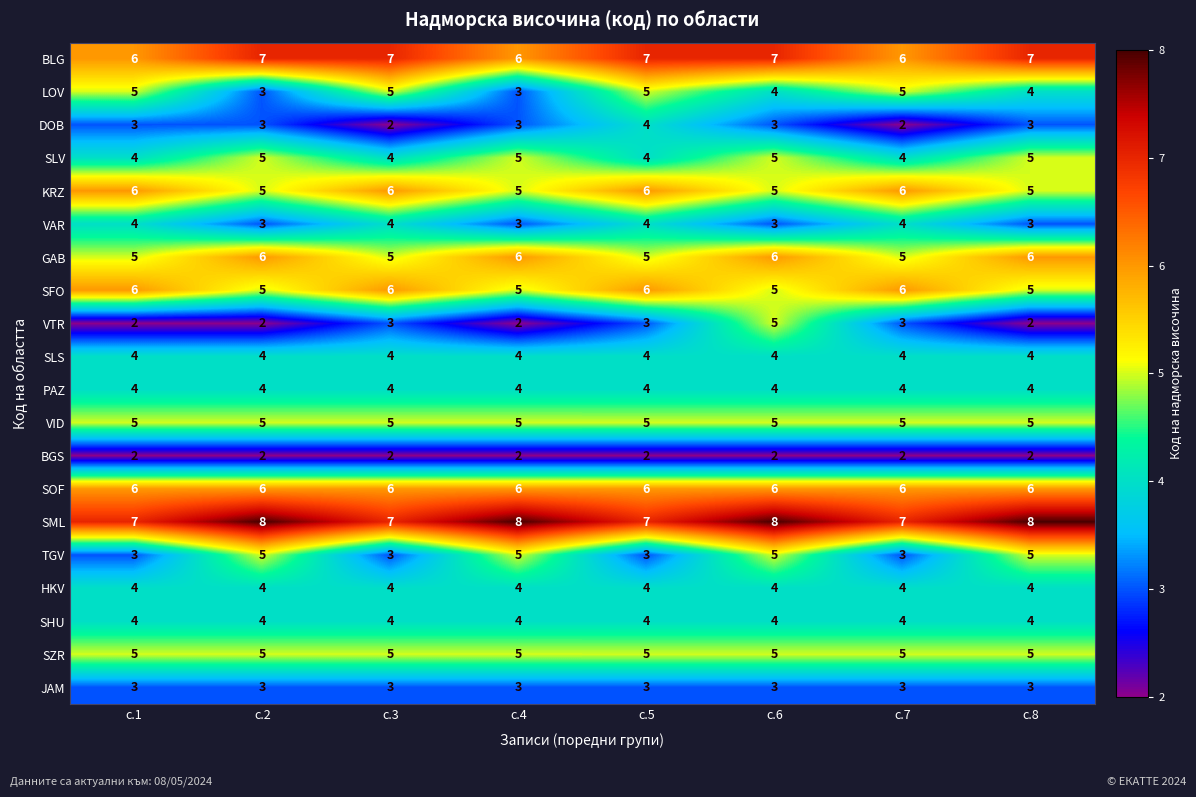

Which series has the widest spread of values?

VTR